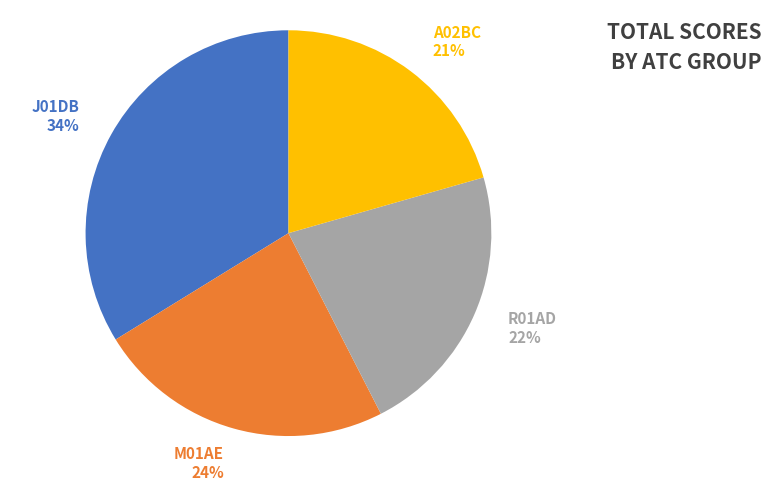

Does any single category account for the majority?

No